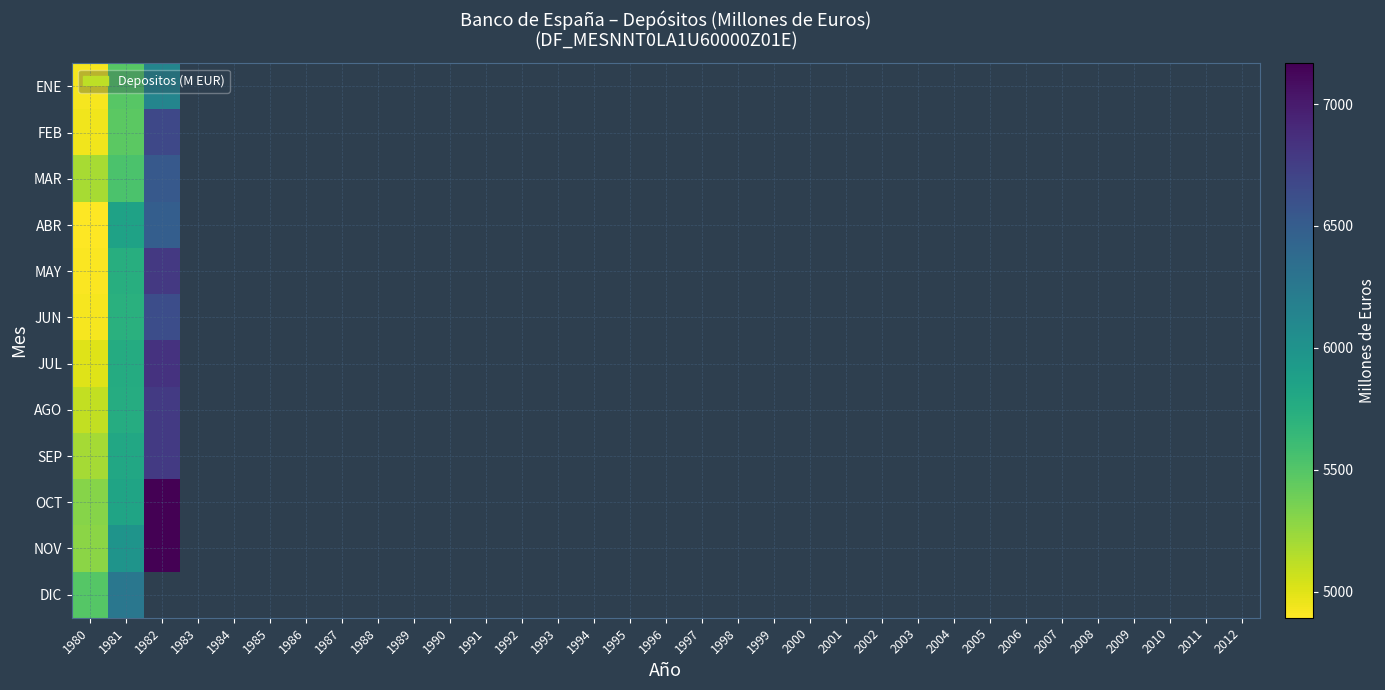

What is the minimum value shown in the chart?

4893.0